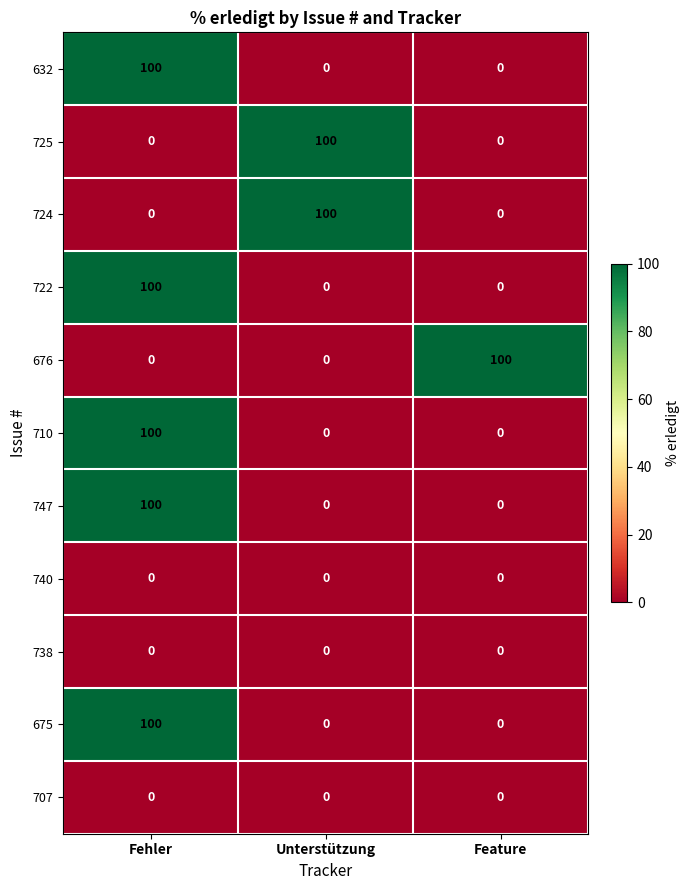

What is the highest value of the 675 series?

100